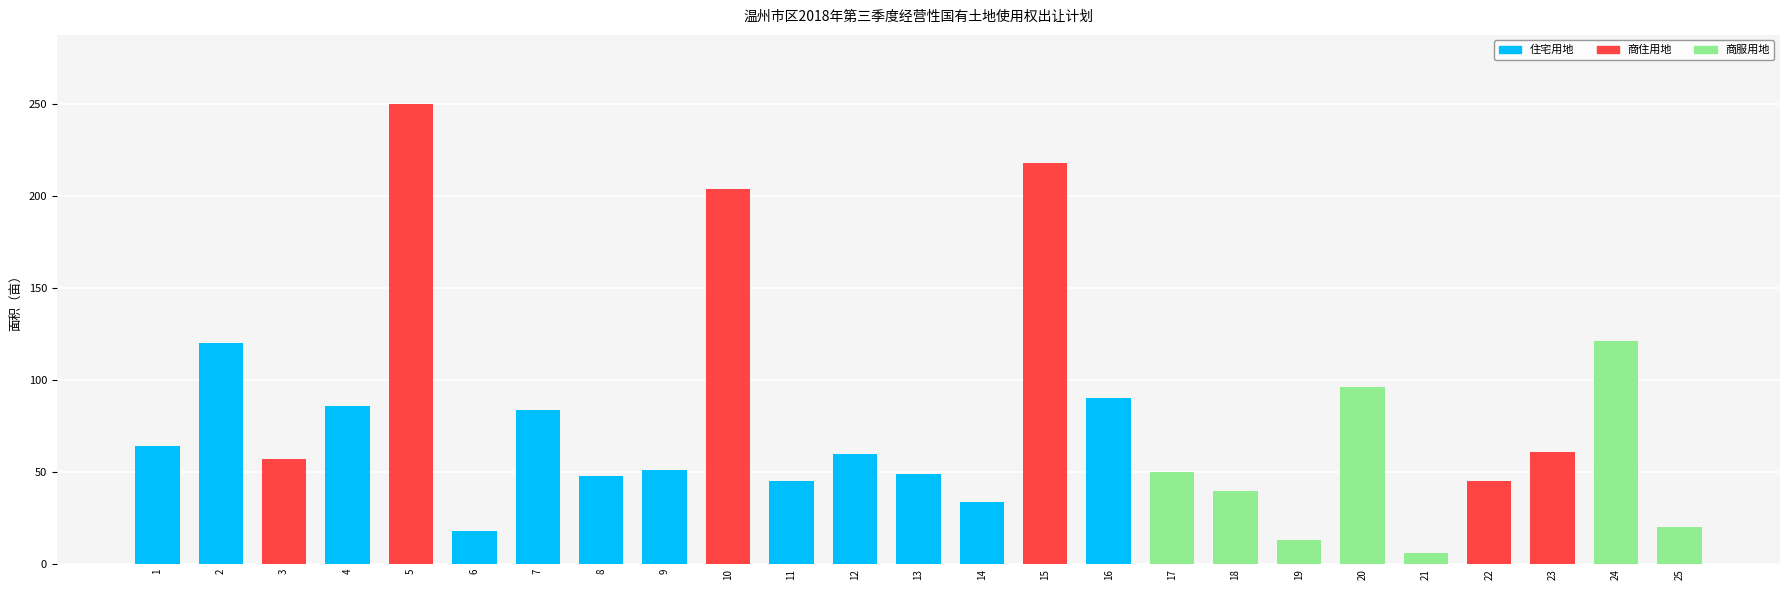

Are the bars horizontal?

No